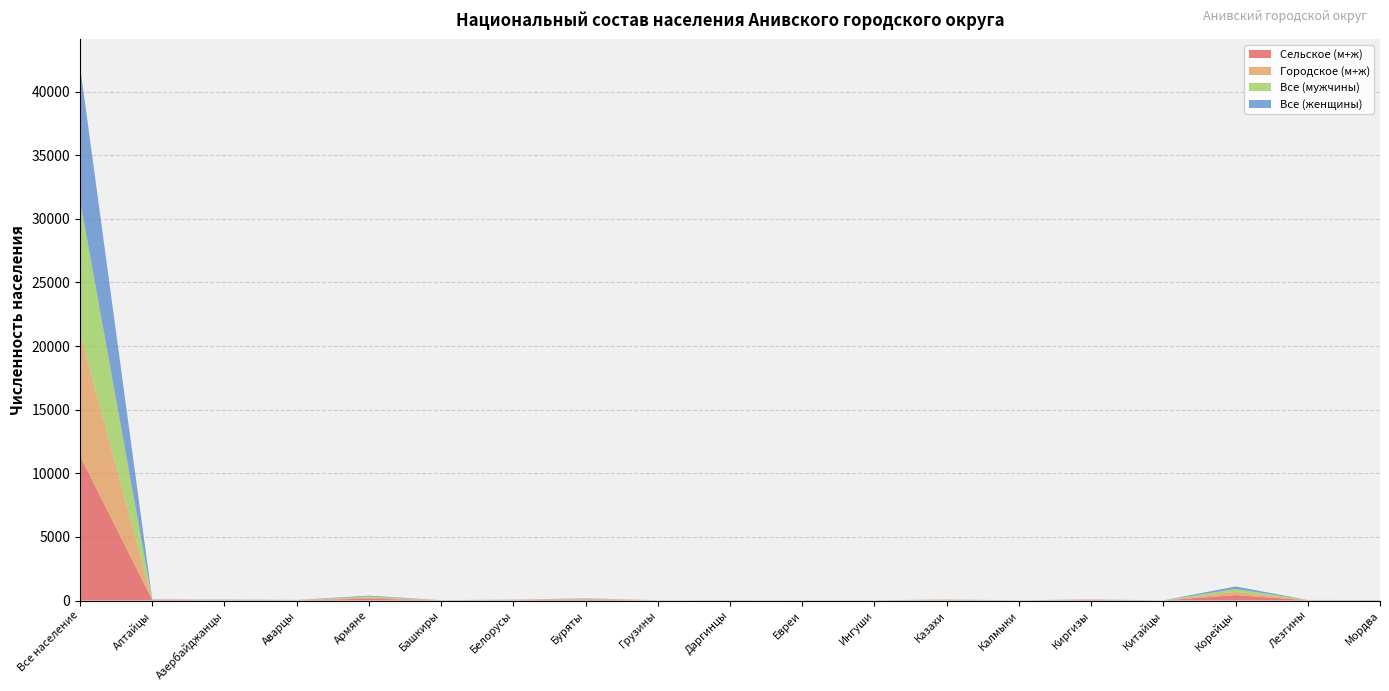

Reading left to right, list all the values displayed in this chart.

Сельское (м+ж): Все население=11361	Алтайцы=43	Азербайджанцы=25	Аварцы=20	Армяне=141	Башкиры=11	Белорусы=27	Буряты=62	Грузины=7	Даргинцы=10	Евреи=5	Ингуши=7	Казахи=30	Калмыки=7	Киргизы=40	Китайцы=6	Корейцы=425	Лезгины=16	Мордва=18
Городское (м+ж): Все население=9638	Алтайцы=9	Азербайджанцы=16	Аварцы=8	Армяне=98	Башкиры=9	Белорусы=11	Буряты=51	Грузины=6	Даргинцы=9	Евреи=3	Ингуши=2	Казахи=19	Калмыки=4	Киргизы=8	Китайцы=0	Корейцы=253	Лезгины=13	Мордва=3
Все (мужчины): Все население=10465	Алтайцы=22	Азербайджанцы=17	Аварцы=12	Армяне=76	Башкиры=7	Белорусы=11	Буряты=39	Грузины=5	Даргинцы=6	Евреи=3	Ингуши=3	Казахи=20	Калмыки=3	Киргизы=26	Китайцы=5	Корейцы=227	Лезгины=15	Мордва=10
Все (женщины): Все население=10534	Алтайцы=20	Азербайджанцы=19	Аварцы=6	Армяне=65	Башкиры=4	Белорусы=16	Буряты=23	Грузины=2	Даргинцы=4	Евреи=2	Ингуши=4	Казахи=10	Калмыки=4	Киргизы=14	Китайцы=1	Корейцы=198	Лезгины=1	Мордва=8